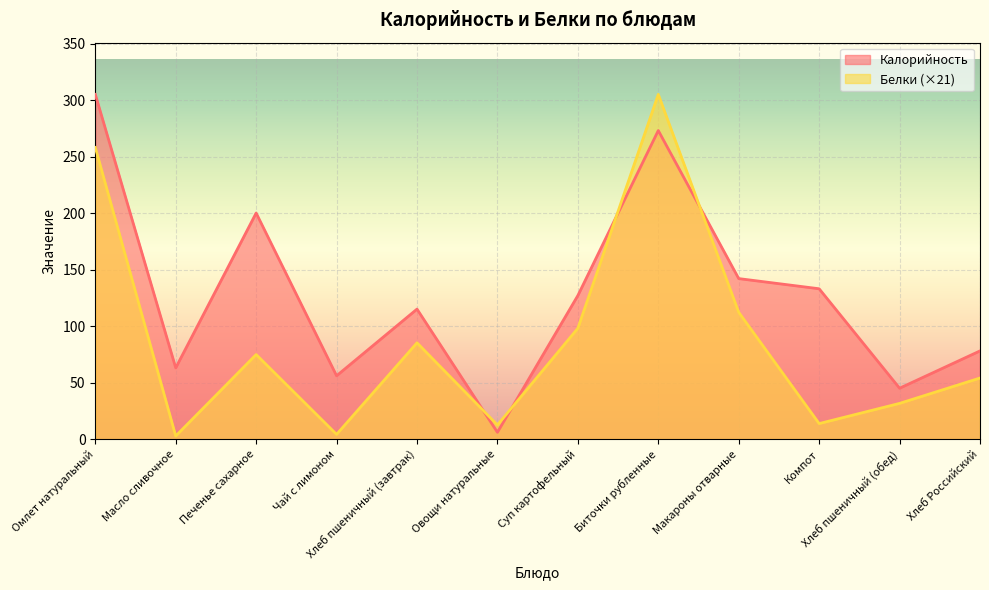

Reading right to left, transcribe all the data shown in this chart.

Калорийность: Хлеб Российский=78.0	Хлеб пшеничный (обед)=45.0	Компот=133.0	Макароны отварные=142.0	Биточки рубленные=273.0	Суп картофельный=127.0	Овощи натуральные=6.0	Хлеб пшеничный (завтрак)=115.0	Чай с лимоном=56.0	Печенье сахарное=200.0	Масло сливочное=63.0	Омлет натуральный=305.0
Белки: Хлеб Российский=54.0	Хлеб пшеничный (обед)=31.6	Компот=13.7	Макароны отварные=112.2	Биточки рубленные=305.0	Суп картофельный=98.1	Овощи натуральные=12.5	Хлеб пшеничный (завтрак)=85.2	Чай с лимоном=4.2	Печенье сахарное=74.8	Масло сливочное=2.7	Омлет натуральный=258.0